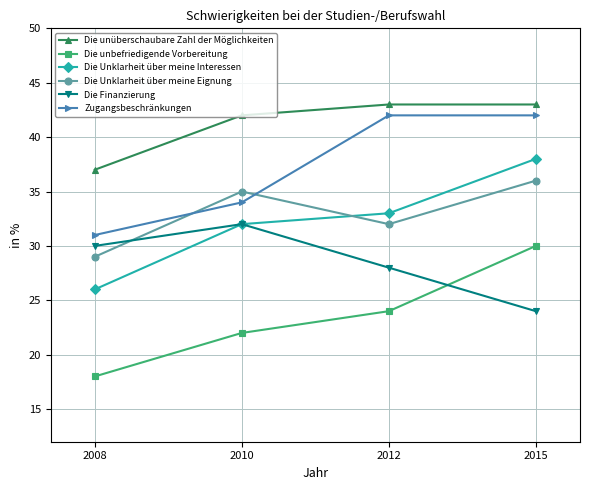

What is the difference between the maximum and minimum values in the Zugangsbeschränkungen series?

11